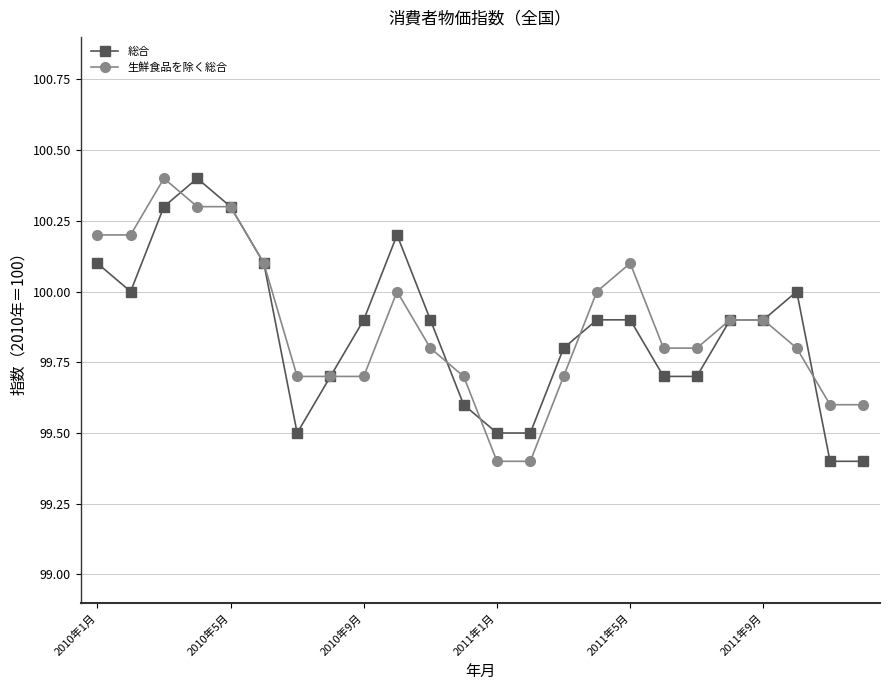

What are all the series names shown in the legend?

総合, 生鮮食品を除く総合